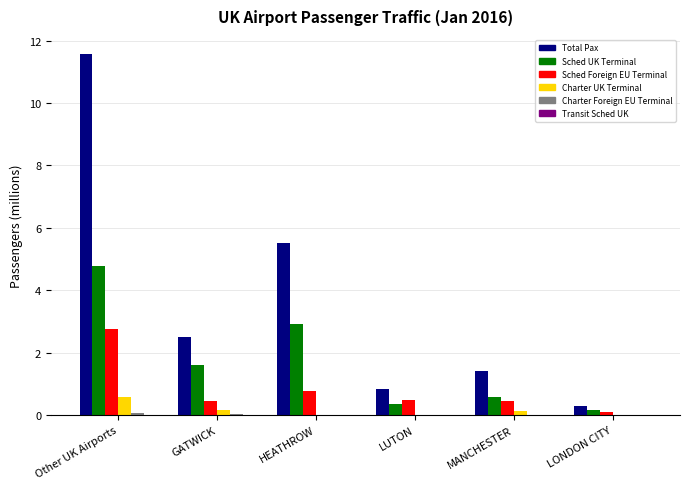

What is the total value across all series at LUTON?

1.6